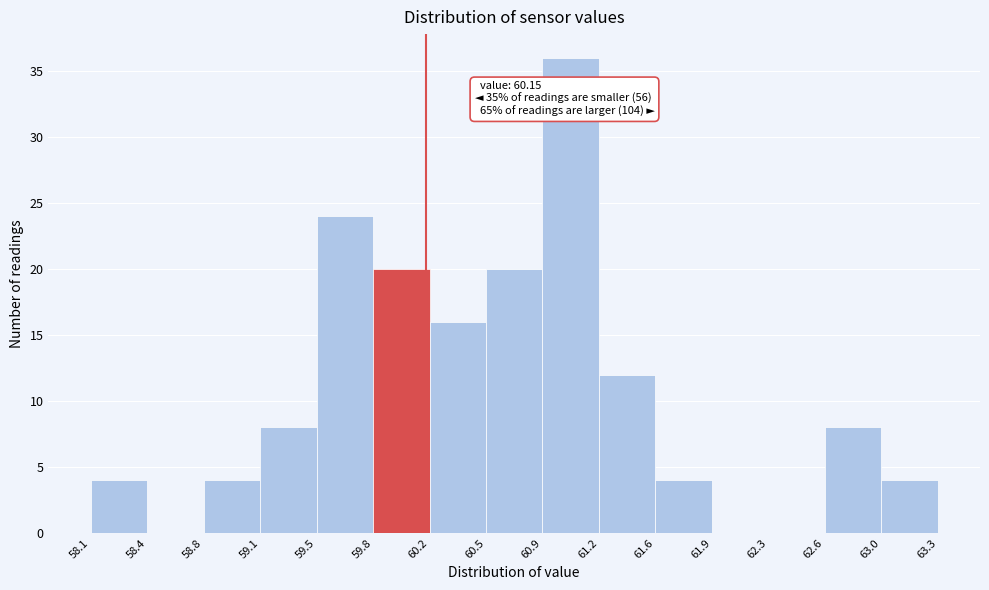

Over which range of the x-axis is the bar tallest?

60.9 to 61.2